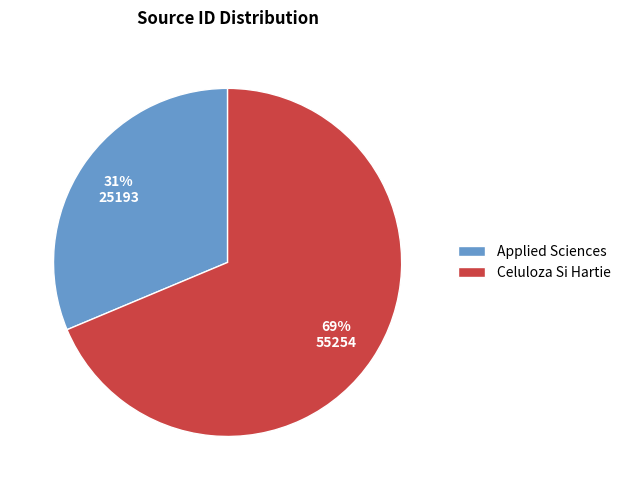

Is it true that Applied Sciences is 31% of the pie?

True